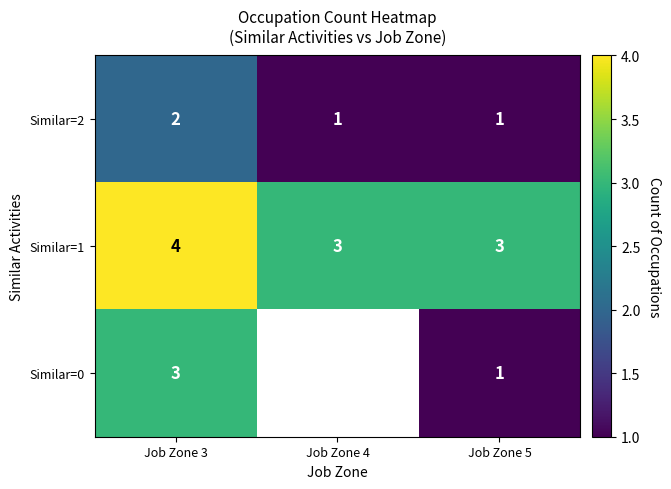

At which label does Similar=2 reach its peak?

Job Zone 3